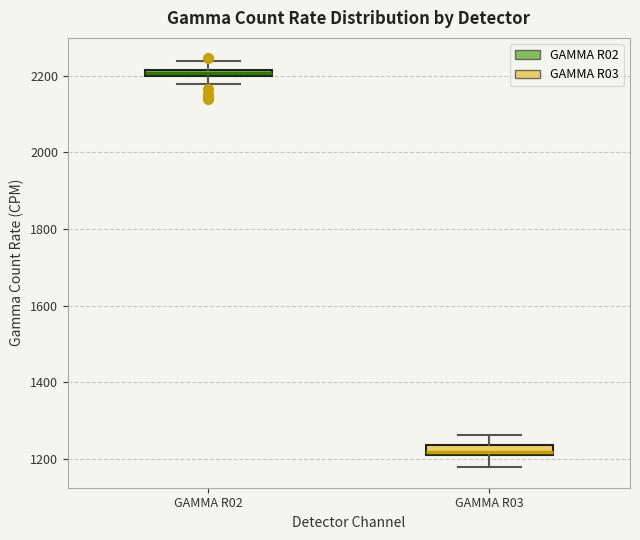

Which box has the highest median line?

GAMMA R02